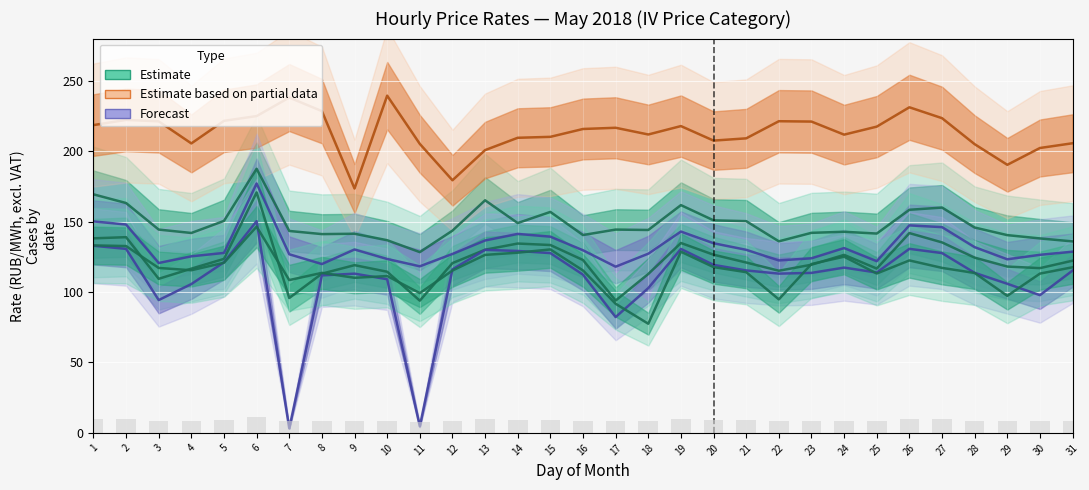

At which label does 11:00–12:00 first exceed 215?

1